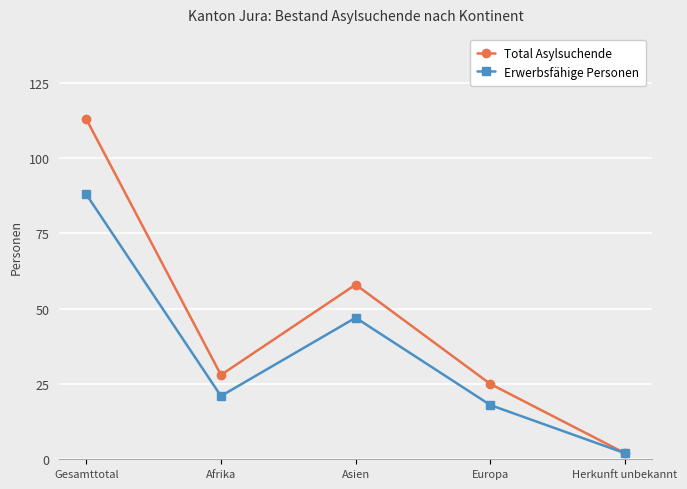

Which series has the largest range (max minus min)?

Total Asylsuchende